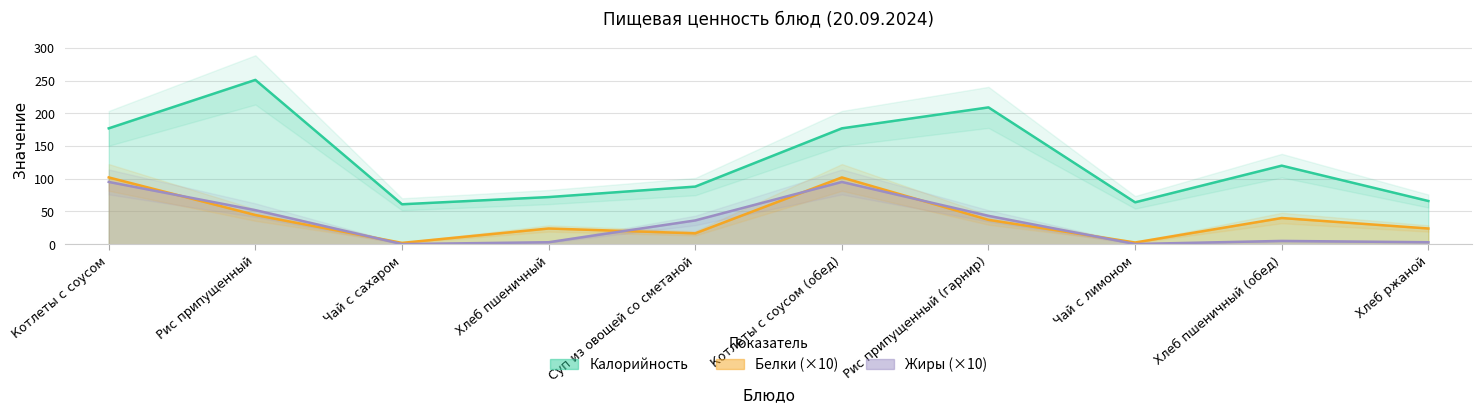

At how many categories does at least one series exceed 64?

8